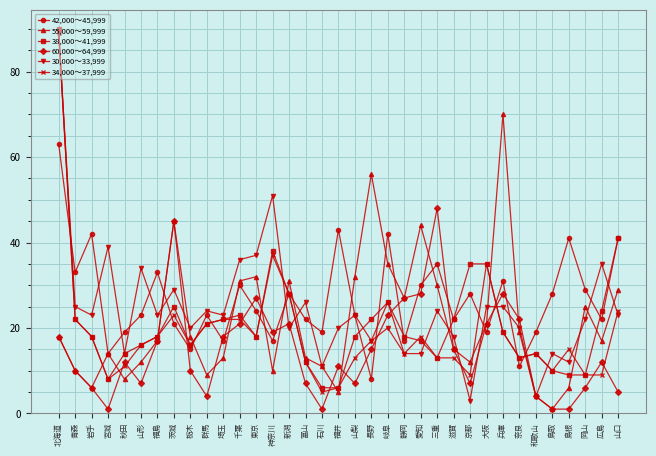

How many lines are shown in the chart?

6